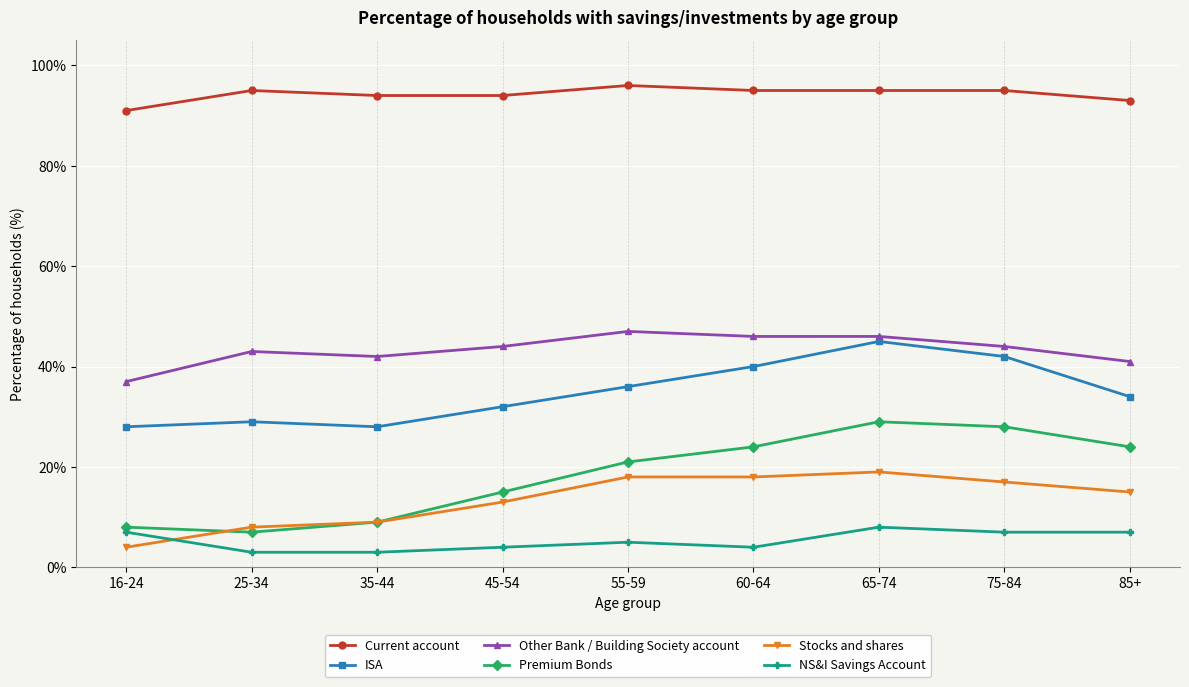

Which category has the highest value in the Premium Bonds series?

65-74